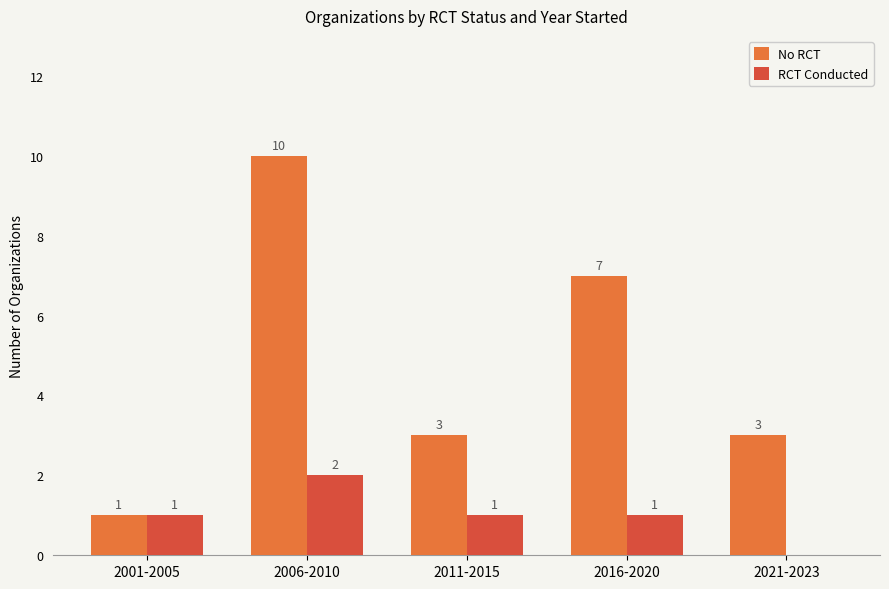

Are the bars grouped side by side (vs. stacked)?

Yes